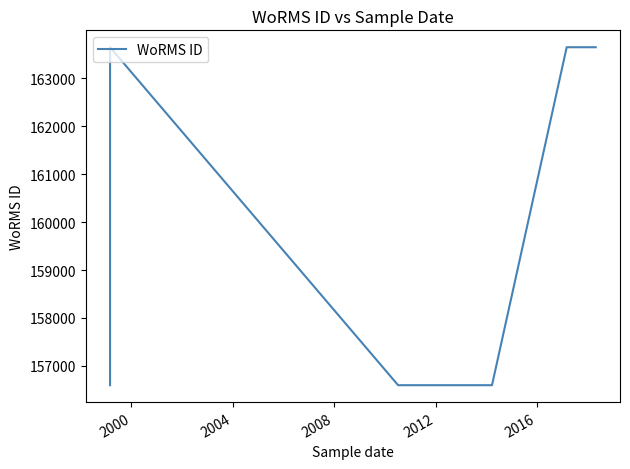

The chart shows a value of 37146 at 2004. True or false?

False